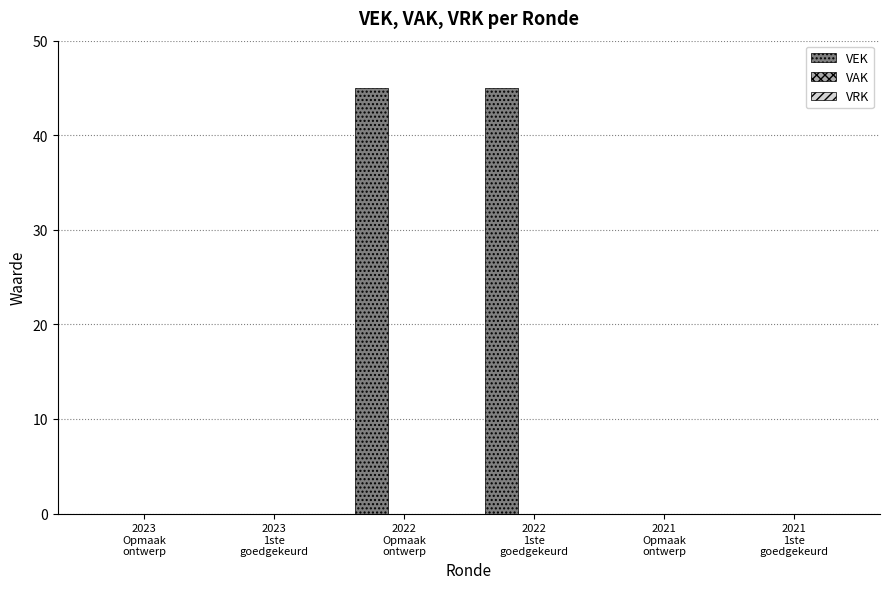

What is the maximum value shown in the chart?

45